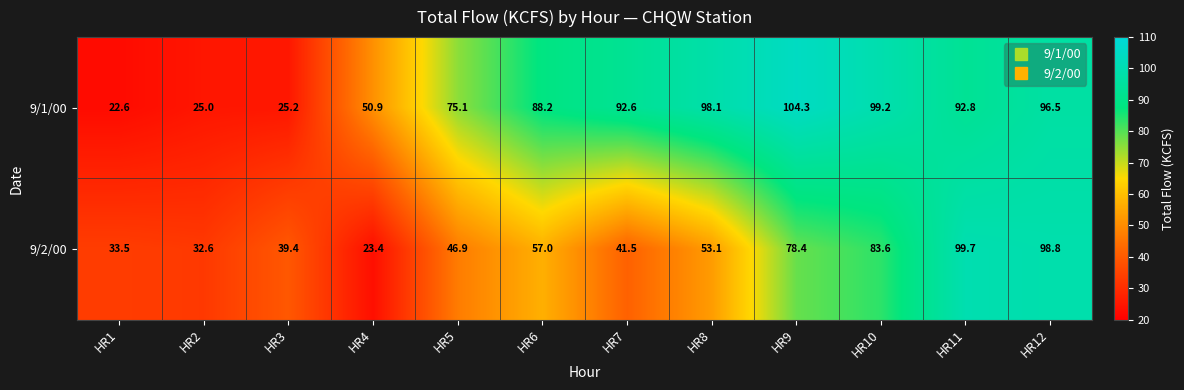

Which series has the widest spread of values?

9/1/00